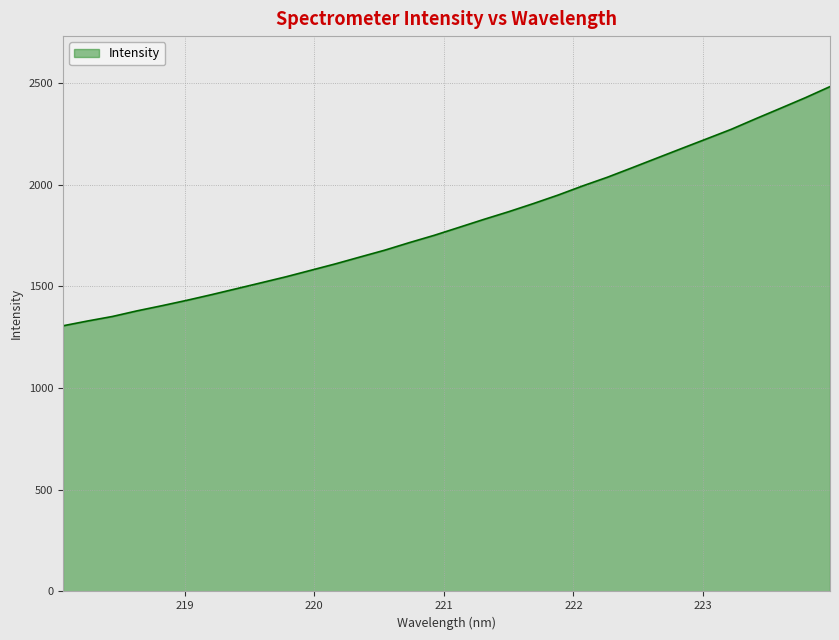

How many distinct data groups are displayed?

1